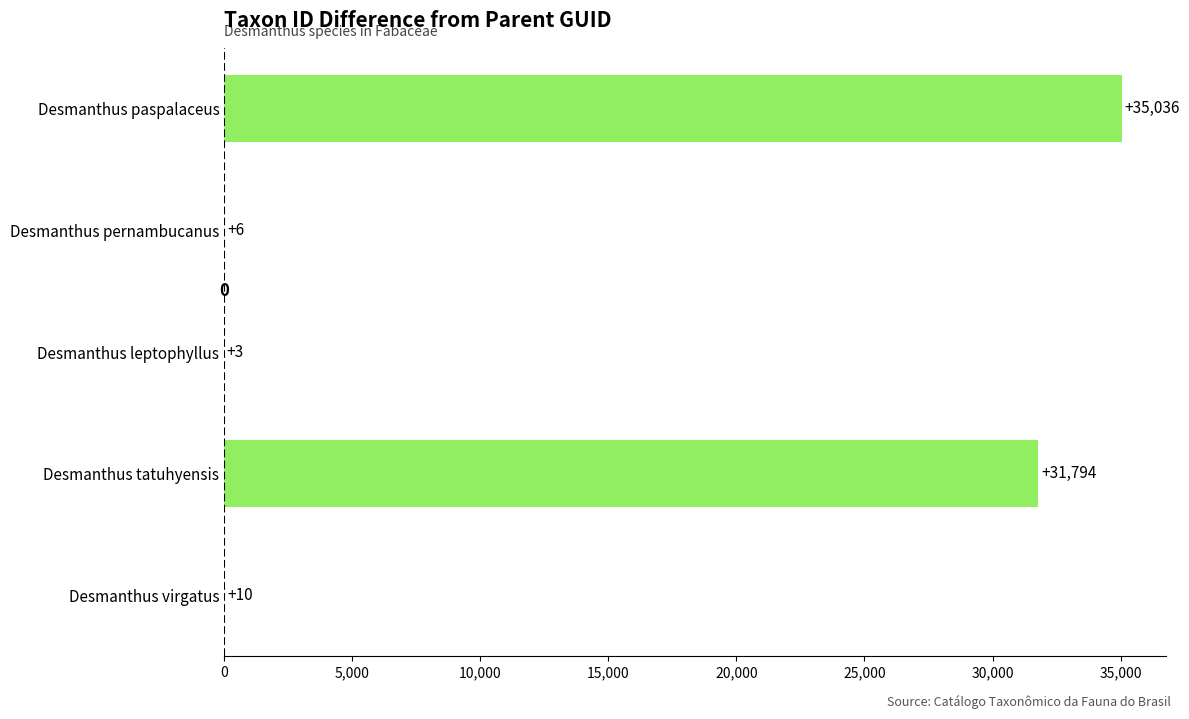

True or false: the data shows 10 at Desmanthus virgatus.

True